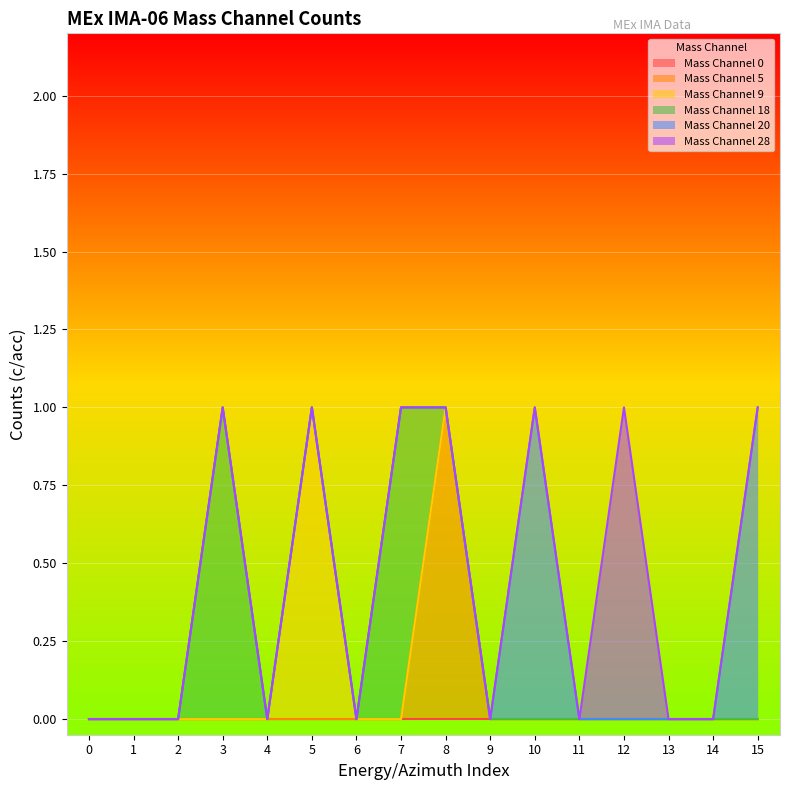

True or false: Mass Channel 5 and Mass Channel 20 cross at least once.

False